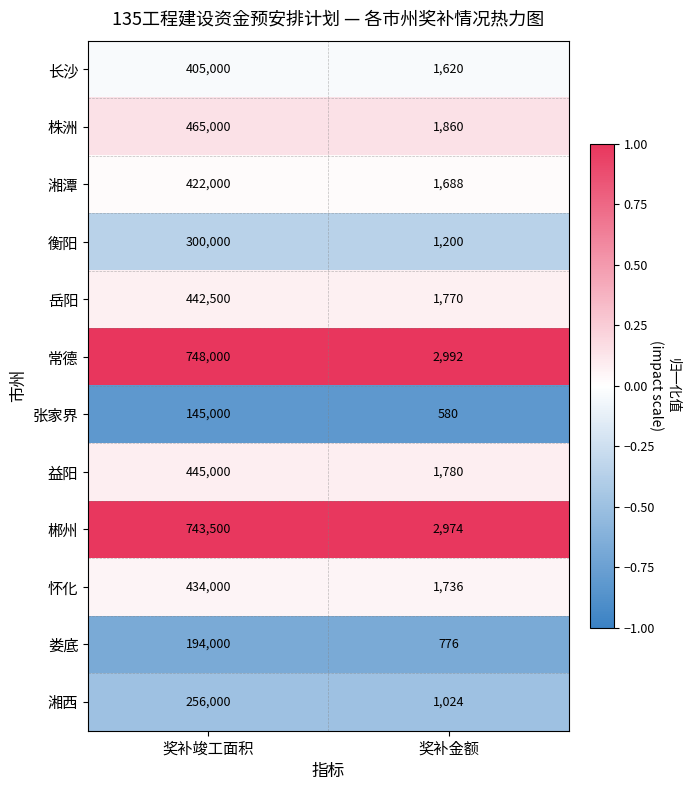

What is the difference between the 长沙 values at 奖补金额 and 奖补竣工面积?

403380